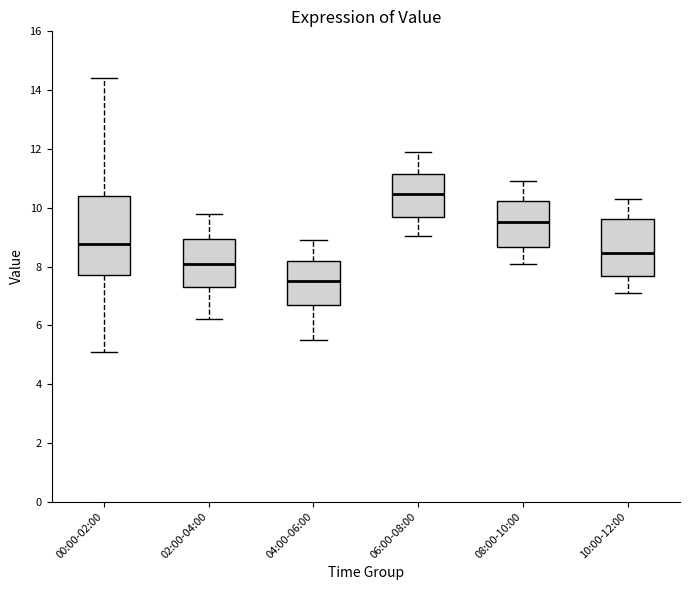

Reading left to right, transcribe this box plot: for each box, give where its median line is, the range the box spans, and where its two whiskers end, as read against the y-axis. The values are not printed on the chart, so give them approximately, as read against the axis.

00:00-02:00: median 8.8, box 7.8 to 10.4, whiskers 5.2 to 14.4
02:00-04:00: median 8.2, box 7.4 to 9.0, whiskers 6.2 to 9.8
04:00-06:00: median 7.6, box 6.6 to 8.2, whiskers 5.6 to 9.0
06:00-08:00: median 10.4, box 9.6 to 11.2, whiskers 9.0 to 12.0
08:00-10:00: median 9.6, box 8.6 to 10.2, whiskers 8.2 to 11.0
10:00-12:00: median 8.4, box 7.6 to 9.6, whiskers 7.2 to 10.4